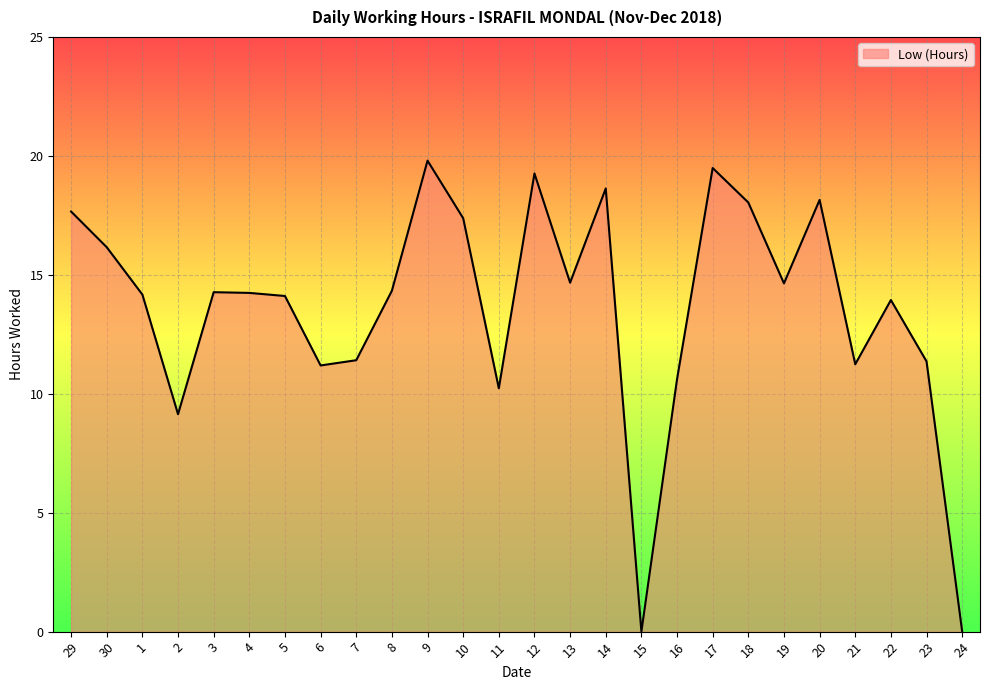

What is the change in value from 2 to 8?

+5.2